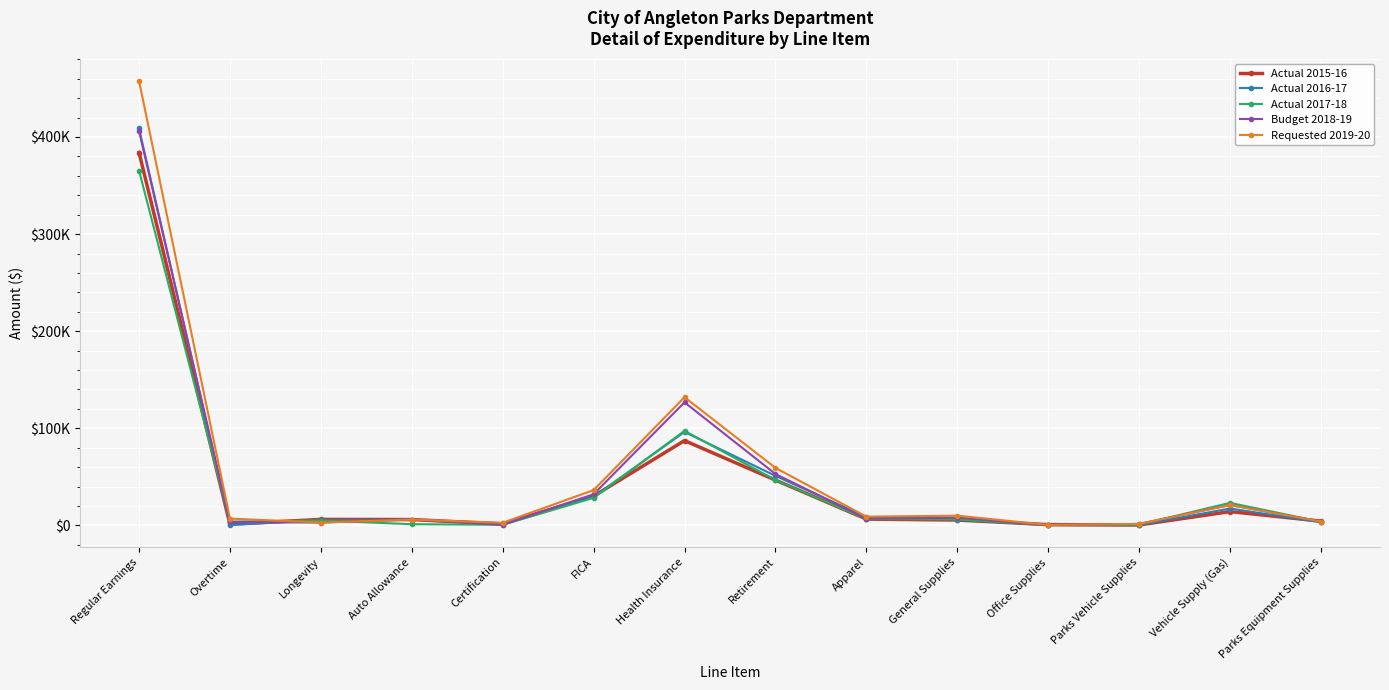

At which label does Budget 2018-19 first exceed 7000?

Regular Earnings